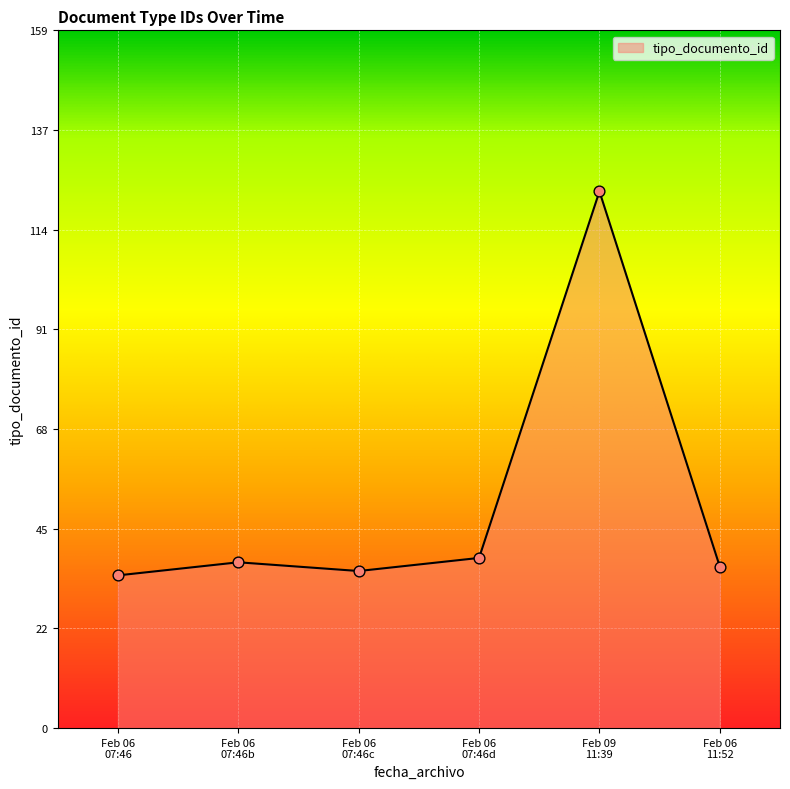

What is the minimum value shown in the chart?

35